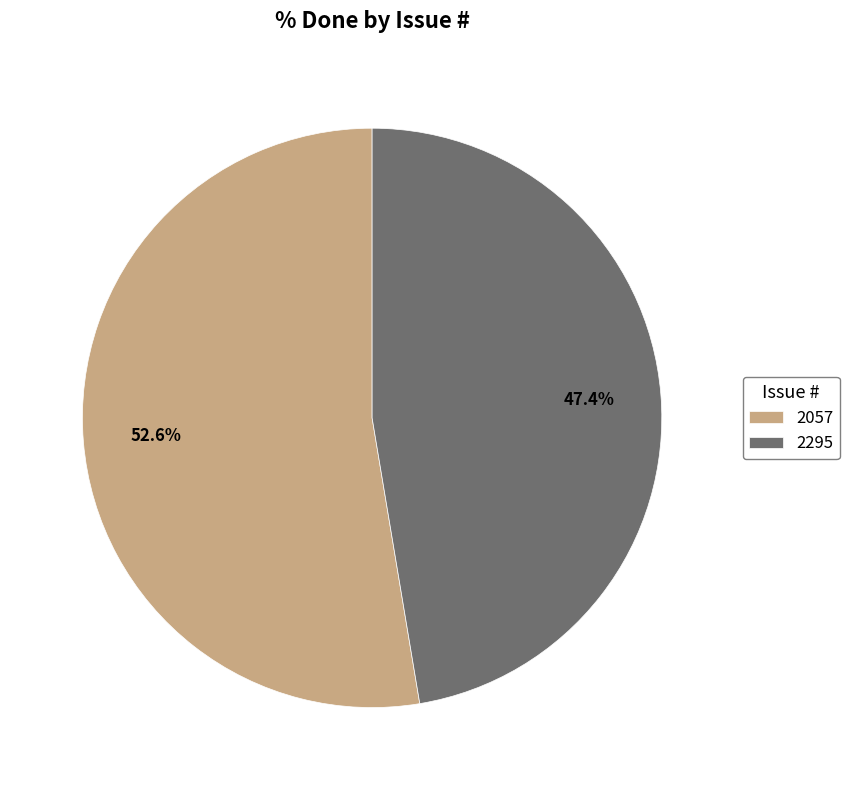

To the nearest percent, what is the combined percentage of 2295 and 2057?

100%